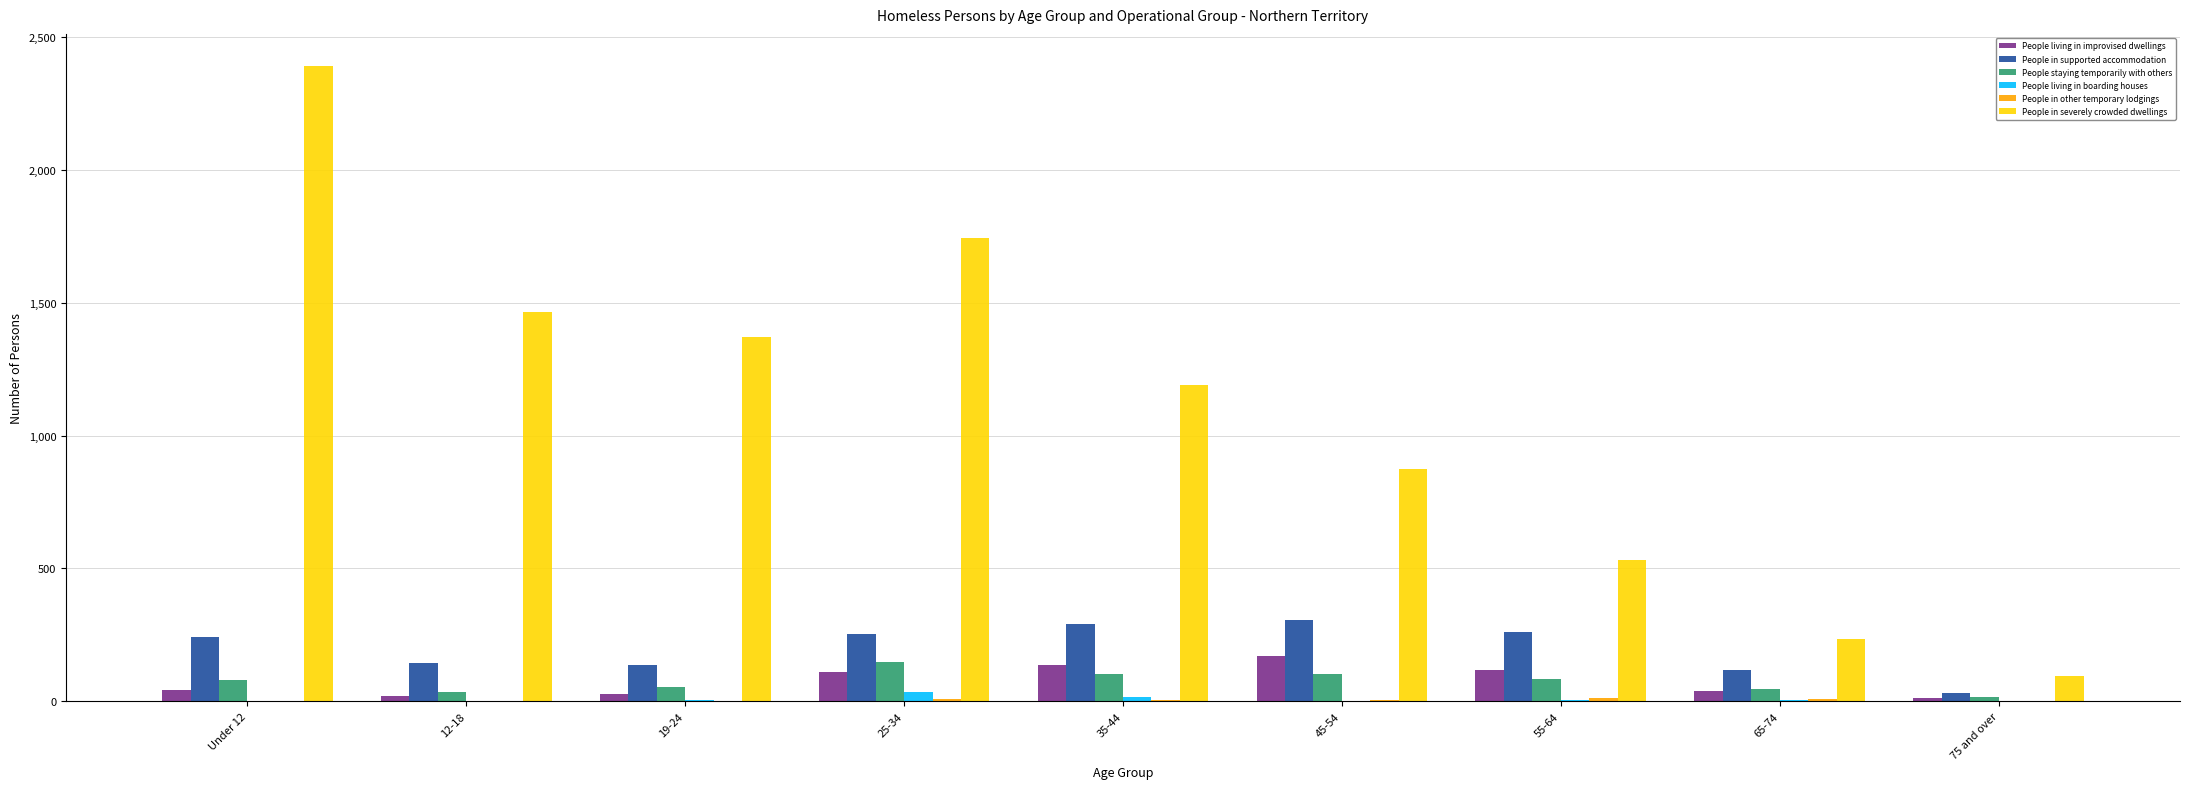

Does the chart contain stacked bars?

No